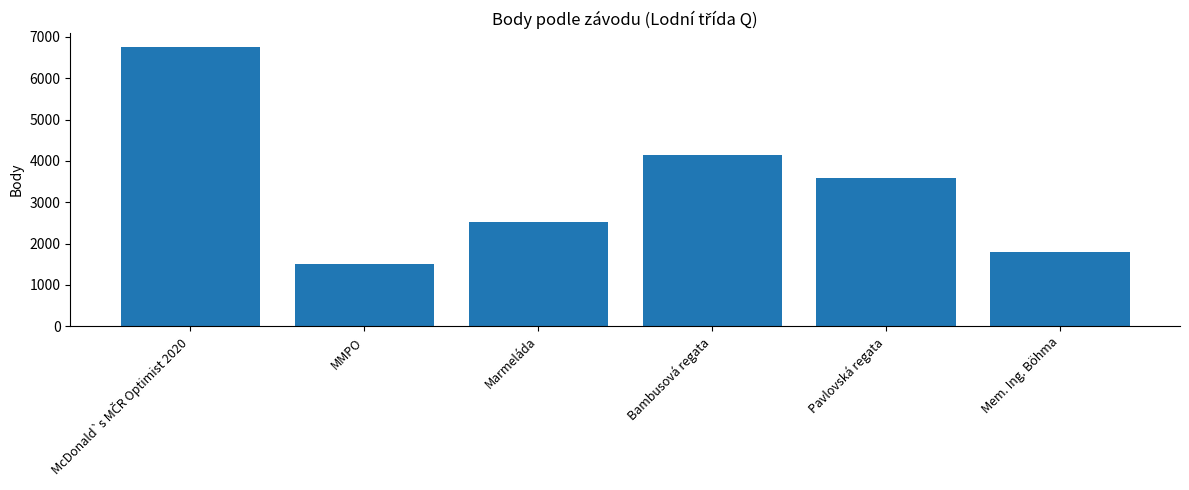

The chart shows a value of 4138 at Bambusová regata. True or false?

True